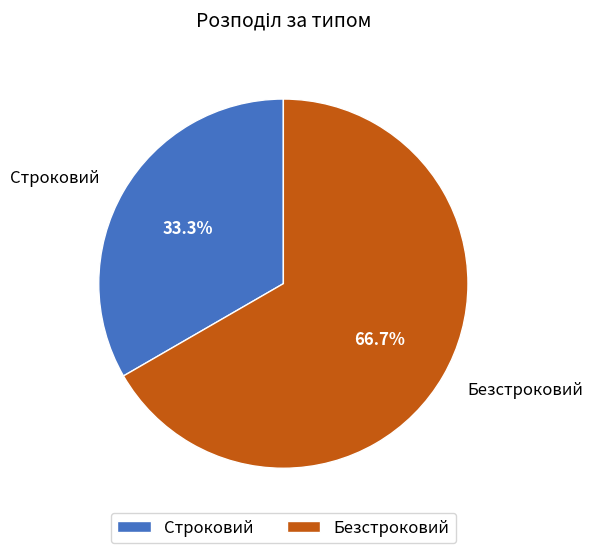

True or false: Строковий accounts for 33% of the total.

True